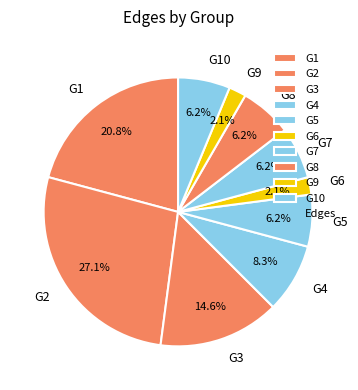

Which has a higher value, G1 or G3?

G1